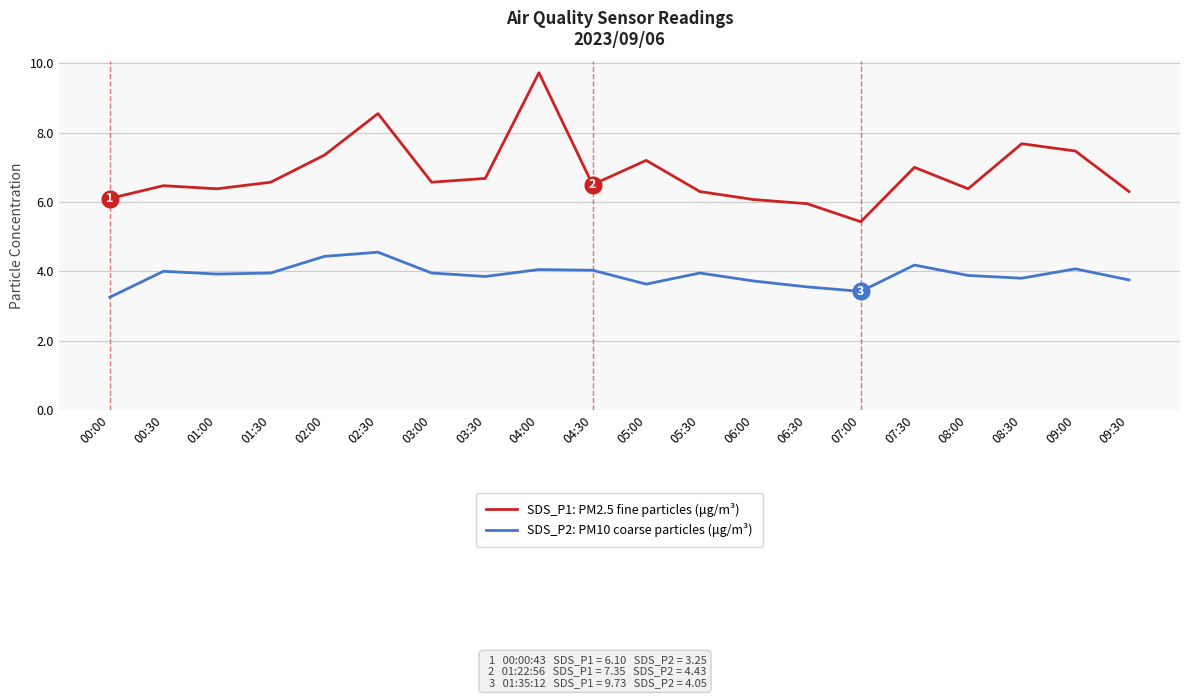

Which series changed the most between 01:30 and 09:00?

SDS_P1: PM2.5 fine particles (μg/m³)